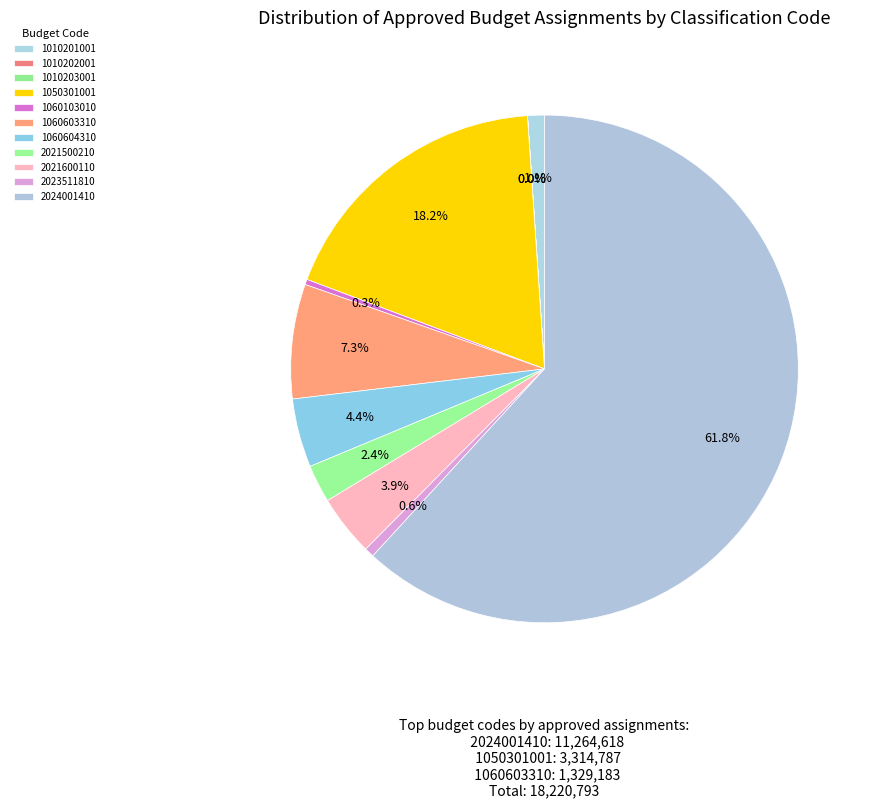

What is the largest slice in the pie chart?

2024001410